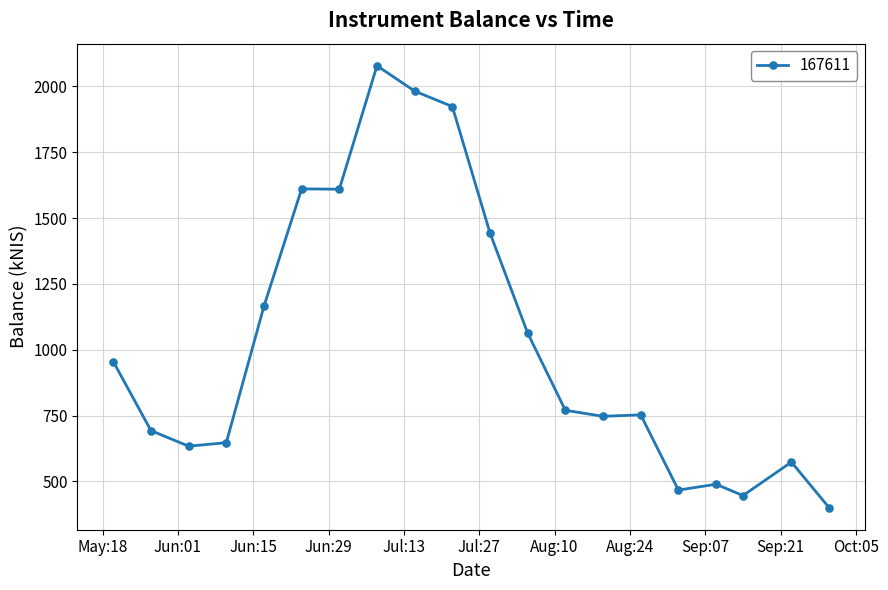

What is the difference between the maximum and minimum values?

1678.1